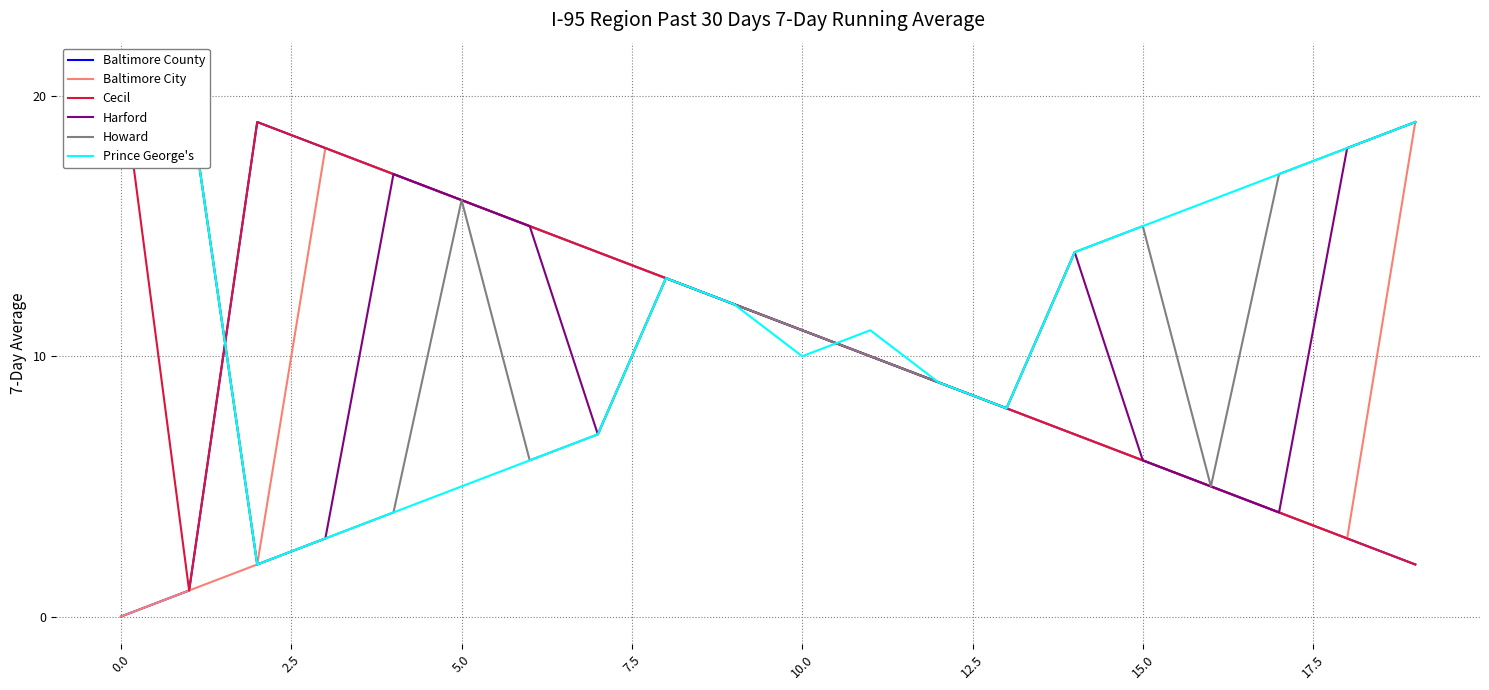

At how many categories does at least one series exceed 1?

20